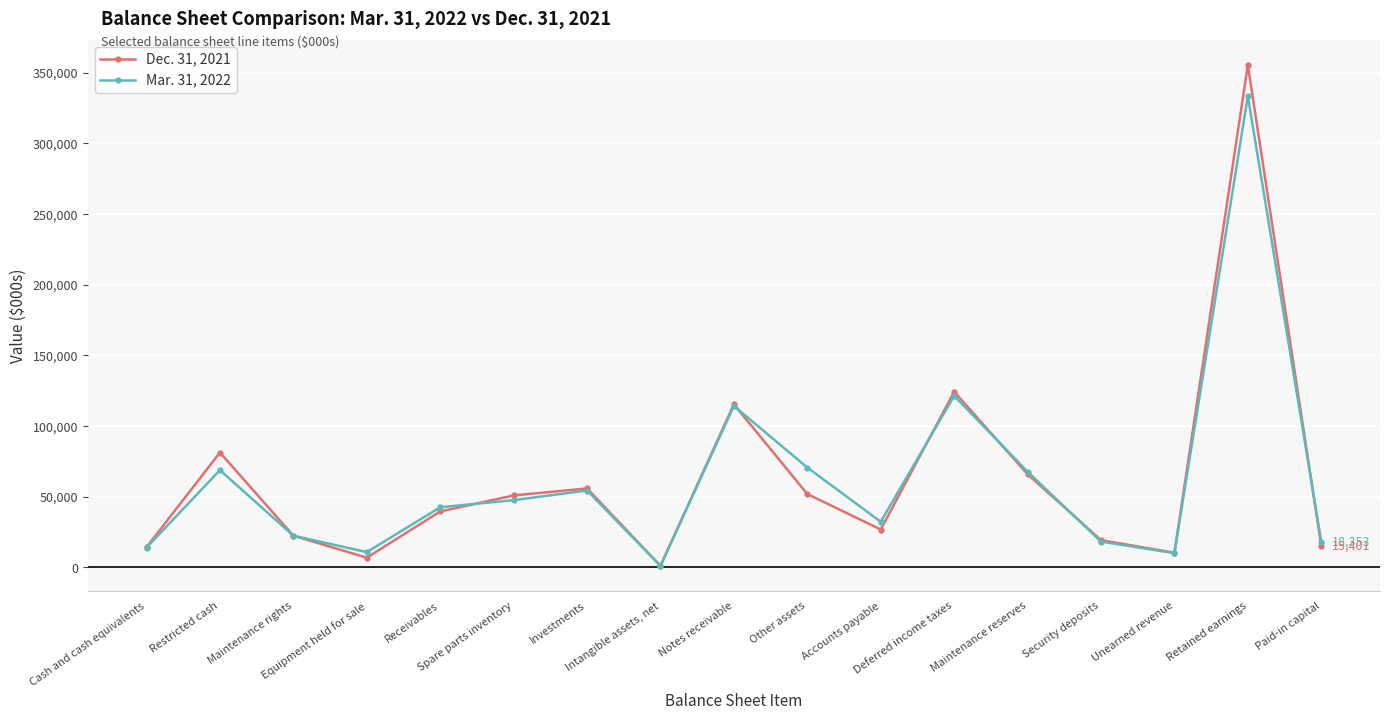

True or false: Dec. 31, 2021 and Mar. 31, 2022 intersect in this chart.

True